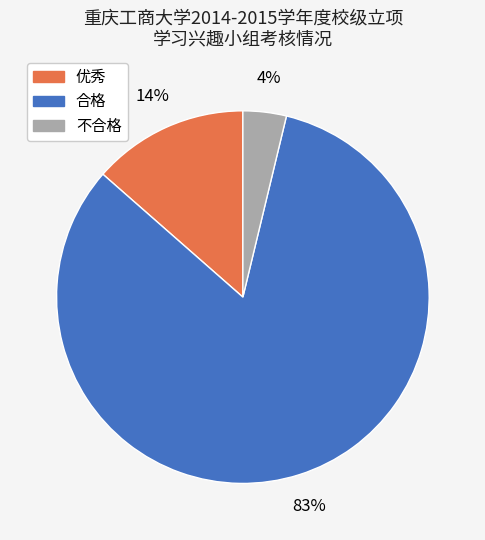

To the nearest percent, what is the difference between the 不合格 and 优秀 slice percentages?

10%